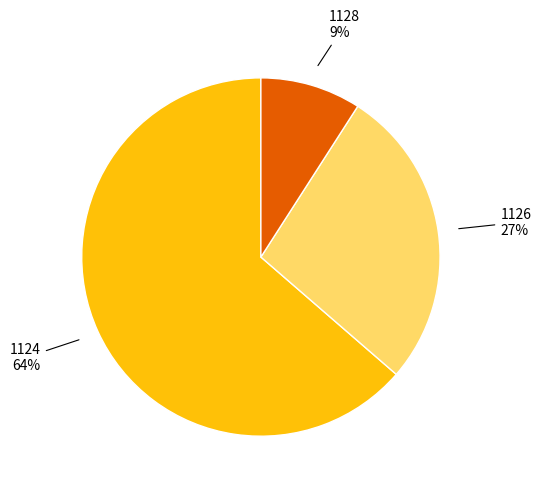

Rank the categories by value from highest to lowest.

1124, 1126, 1128